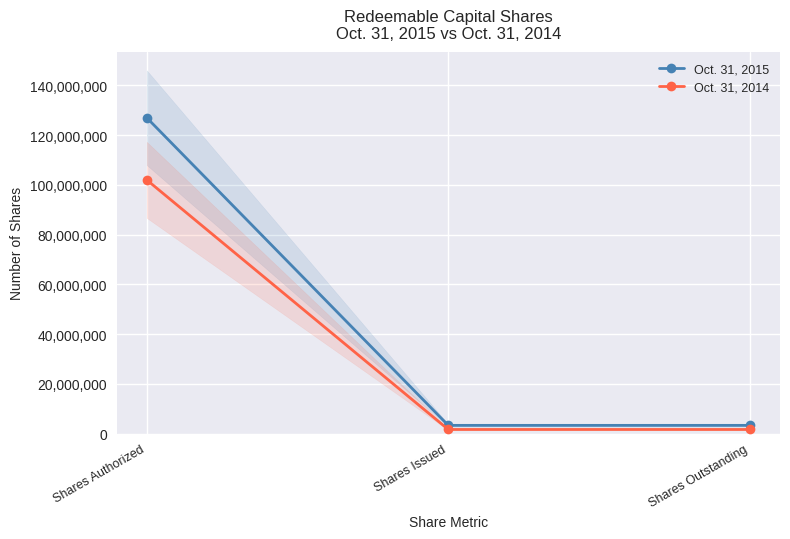

What is the spread (max minus min) of values at Shares Authorized?

25000000